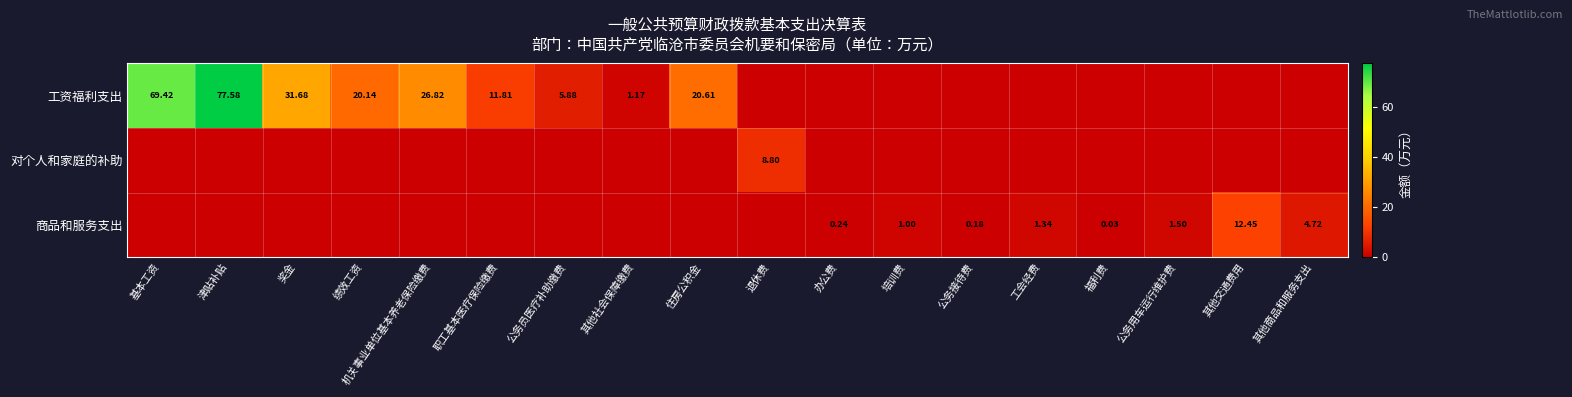

How many series are shown in this chart?

3